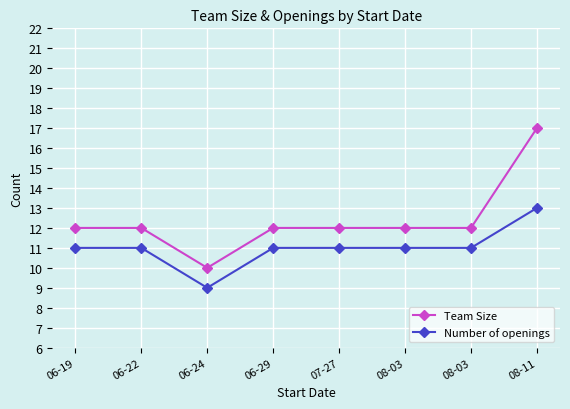

What are all the series names shown in the legend?

Team Size, Number of openings